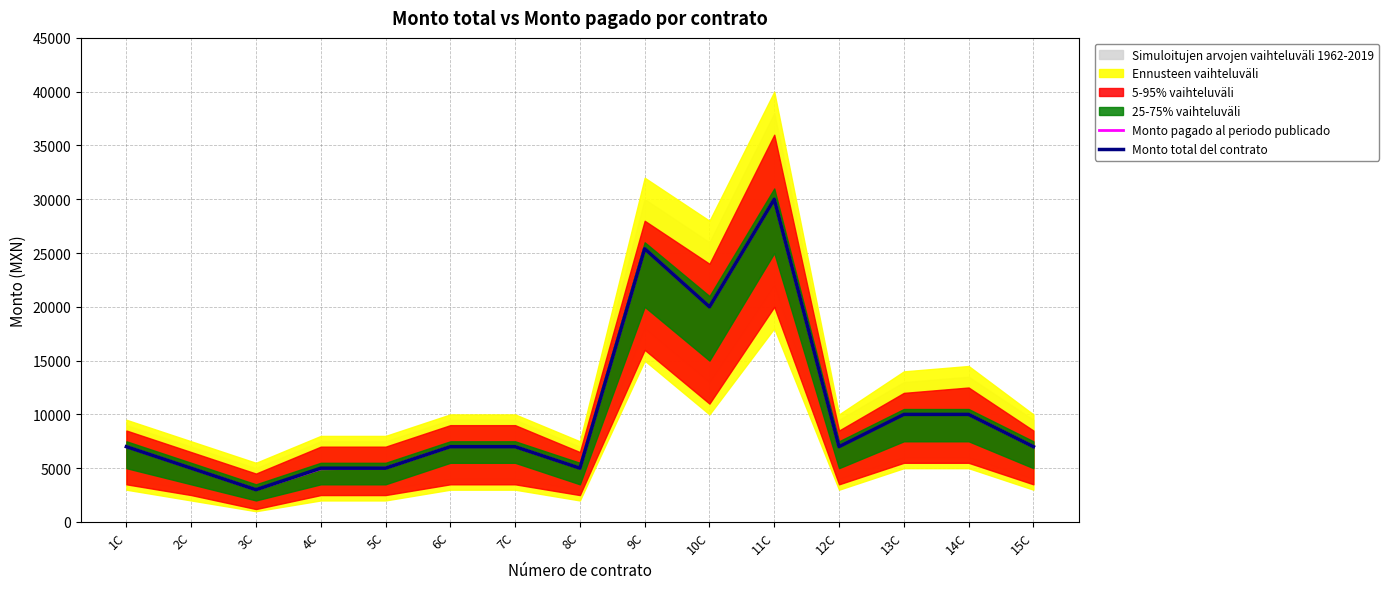

At how many categories does at least one series exceed 23489?

2